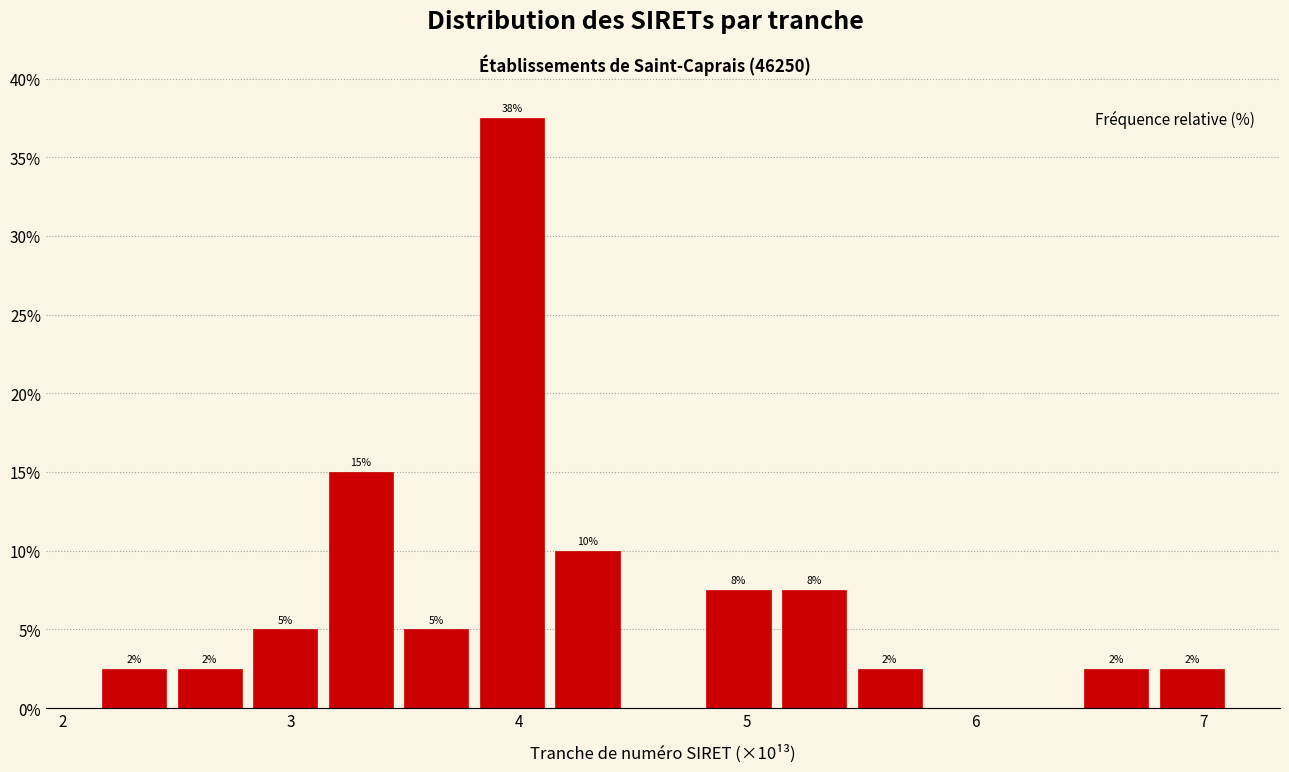

Read against the x-axis, roughly where is the centre of the tallest bar?

4.0